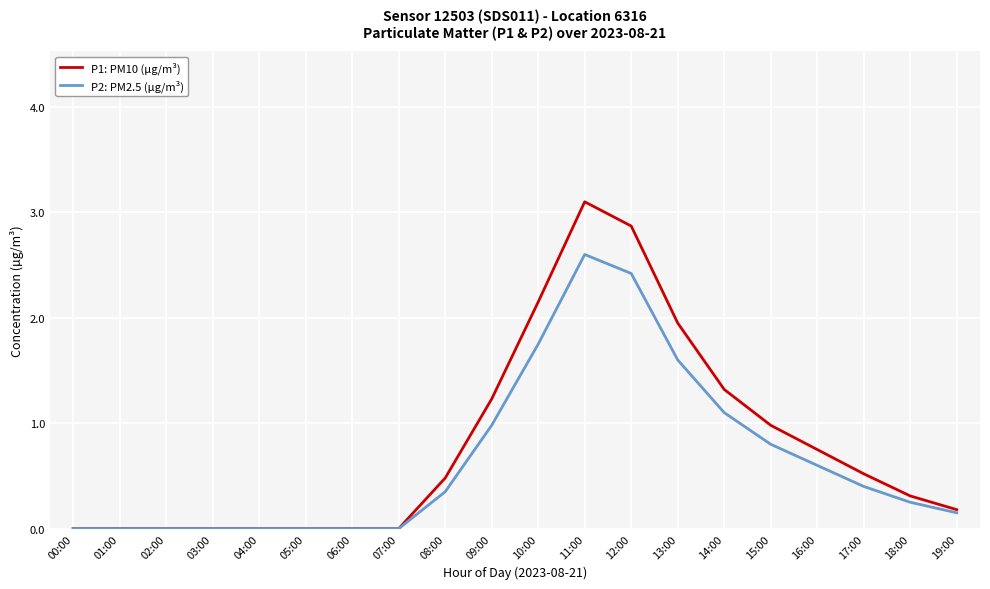

Which series changed the most between 05:00 and 17:00?

P1: PM10 (µg/m³)